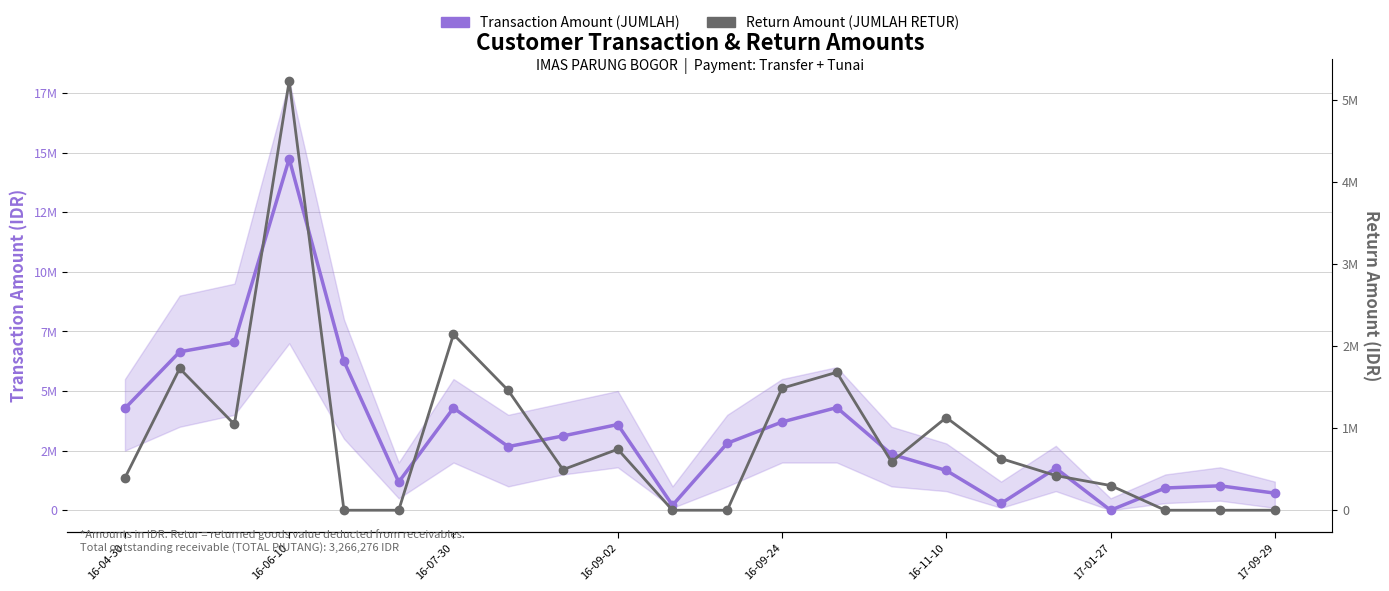

How many lines are shown in the chart?

2